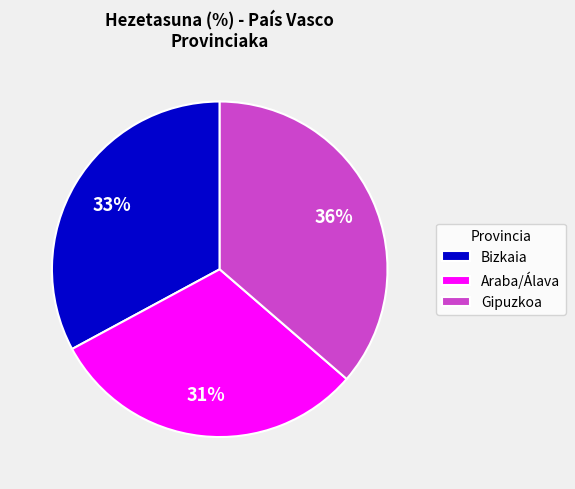

How many slices are in this pie chart?

3